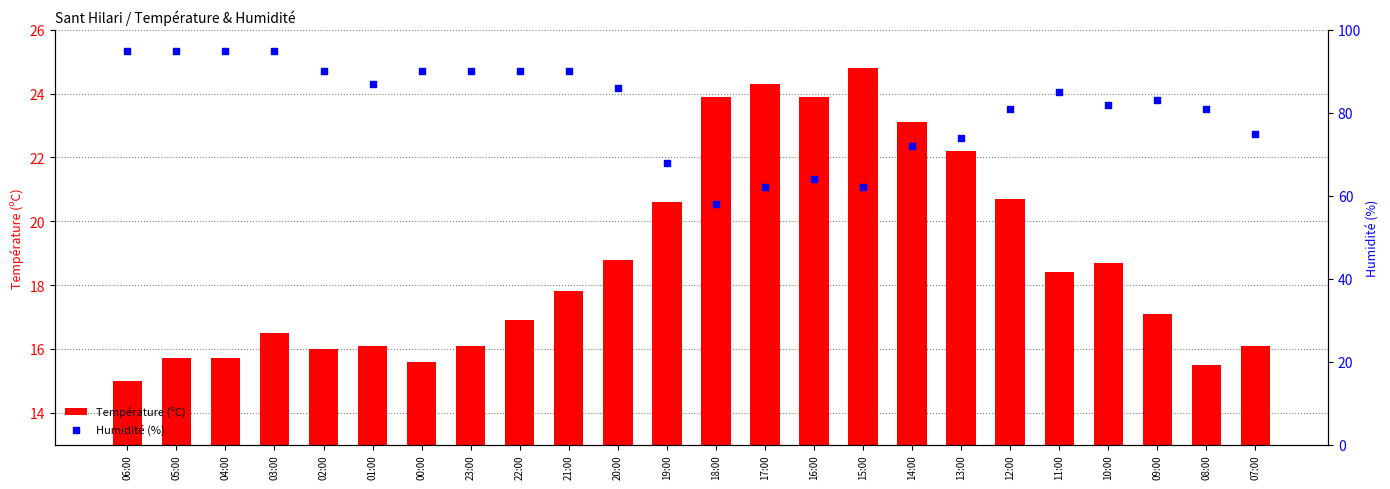

Which series has the widest spread of Y values?

Humidité (%)